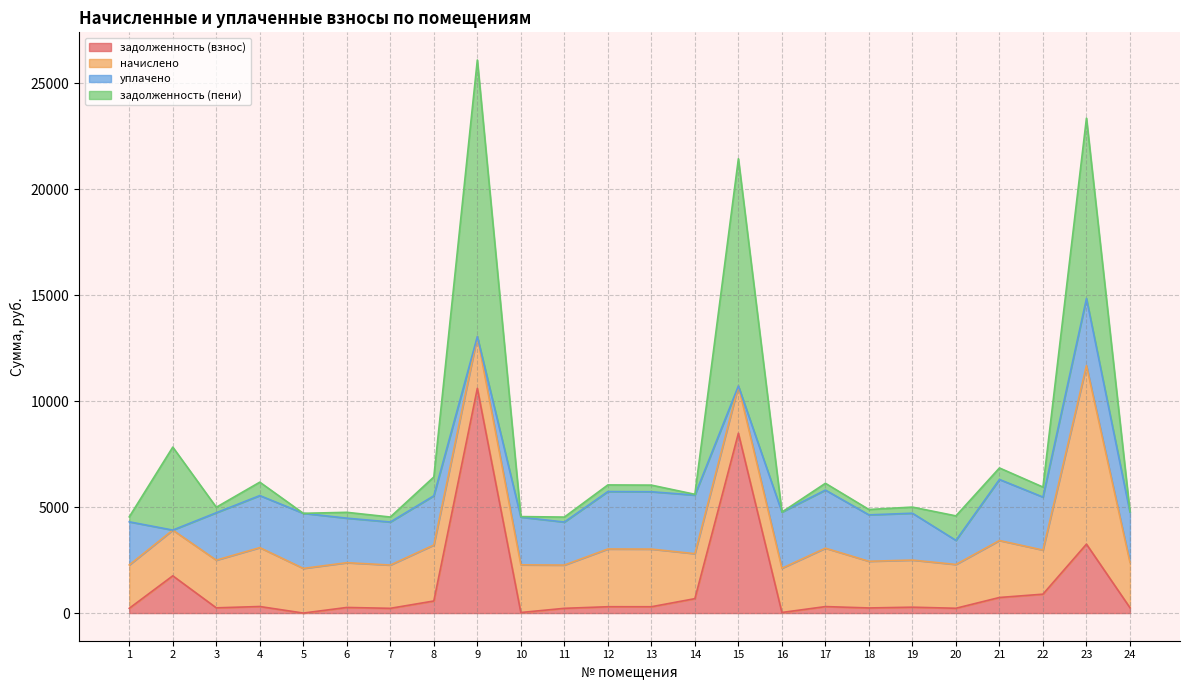

What is the value of the начислено point at the 4th from the left?

2779.6